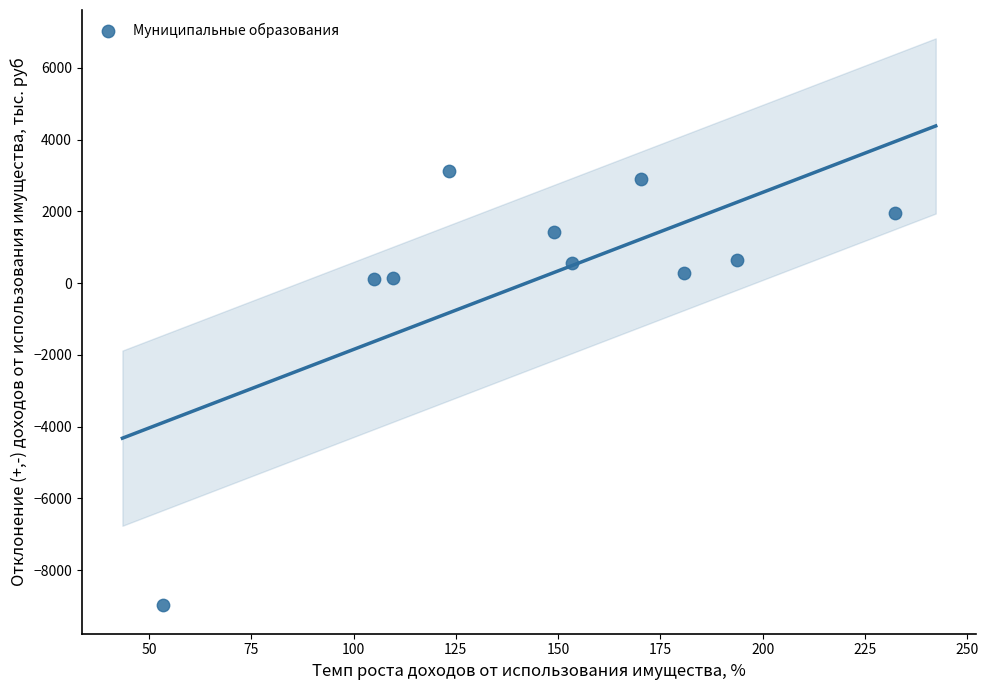

What is the average X value?

147.1